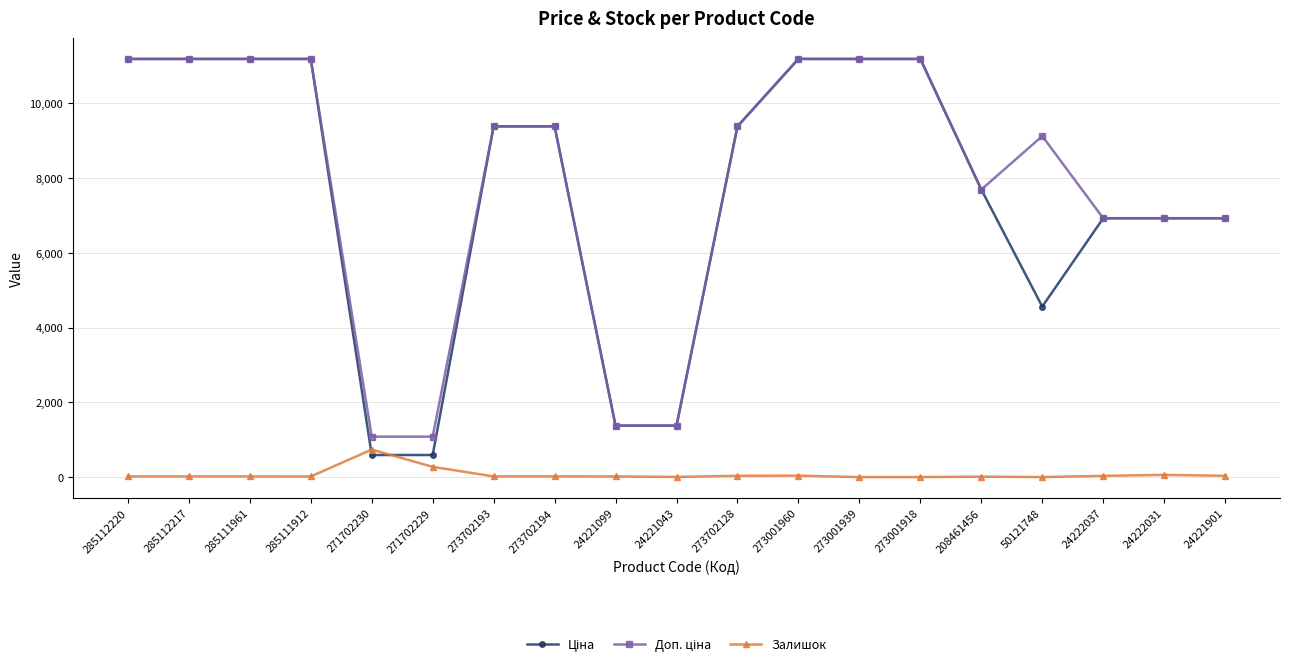

True or false: Залишок has more than 2 interior local peaks.

True